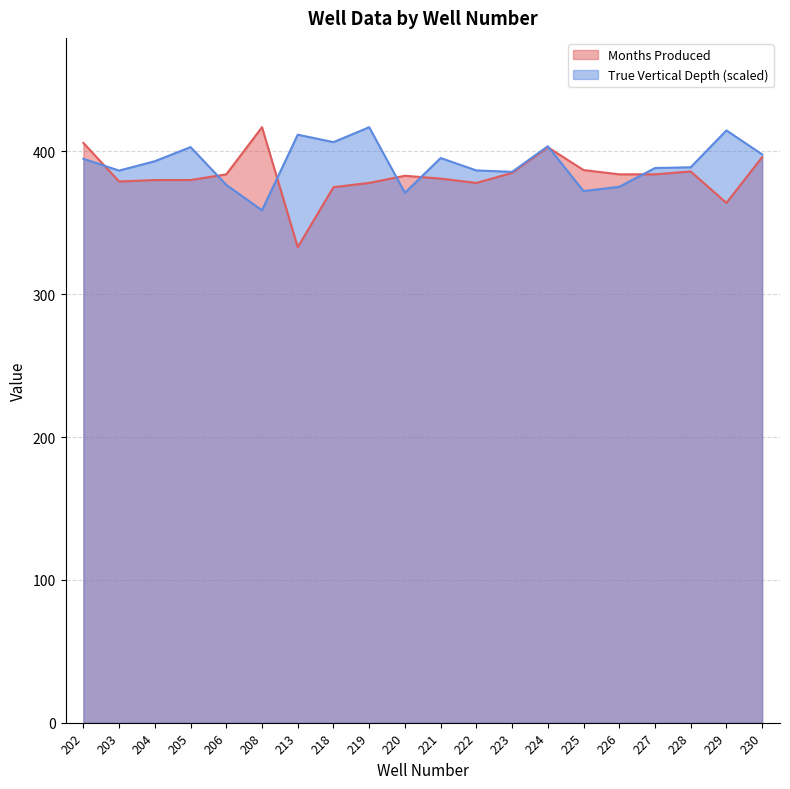

At which category does True Vertical Depth reach its first local peak?

205